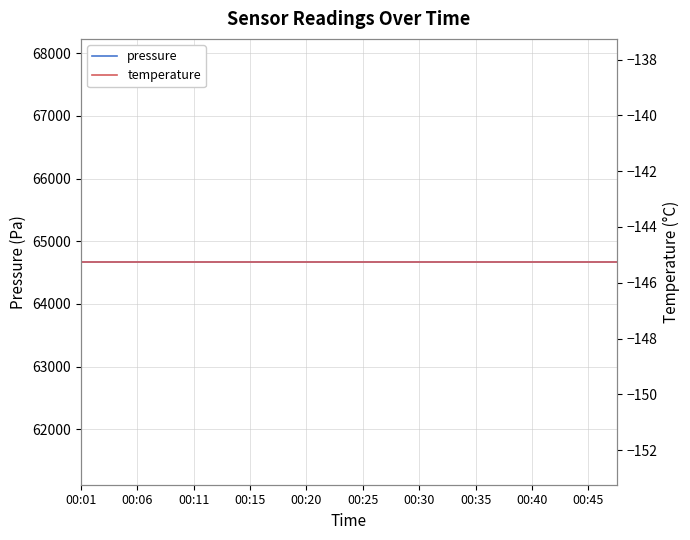

List the series in order of their overall mean, lowest first.

temperature, pressure